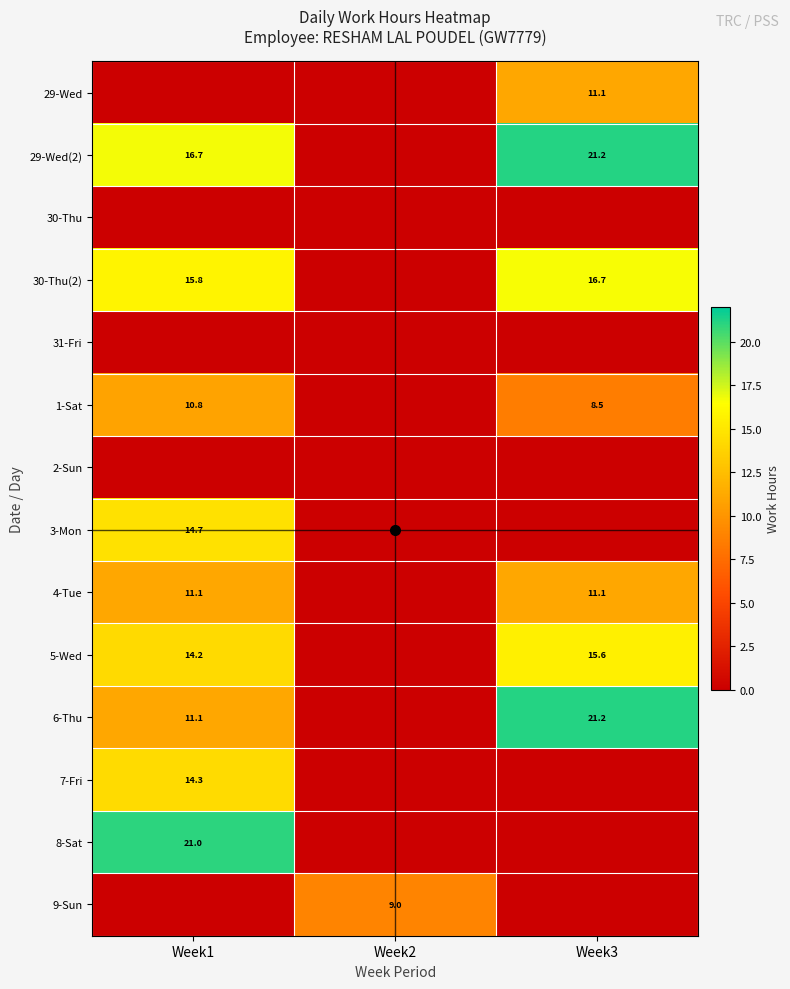

True or false: 7-Fri has a value of 3.1 at Week1.

False